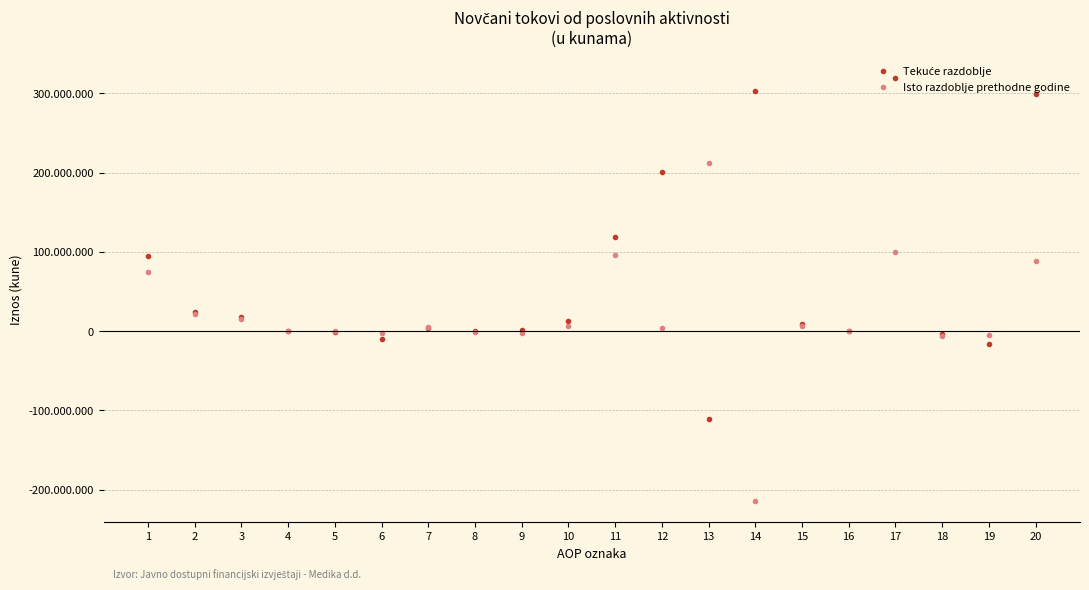

What is the difference between the maximum and minimum values in the Tekuće razdoblje series?

430355102